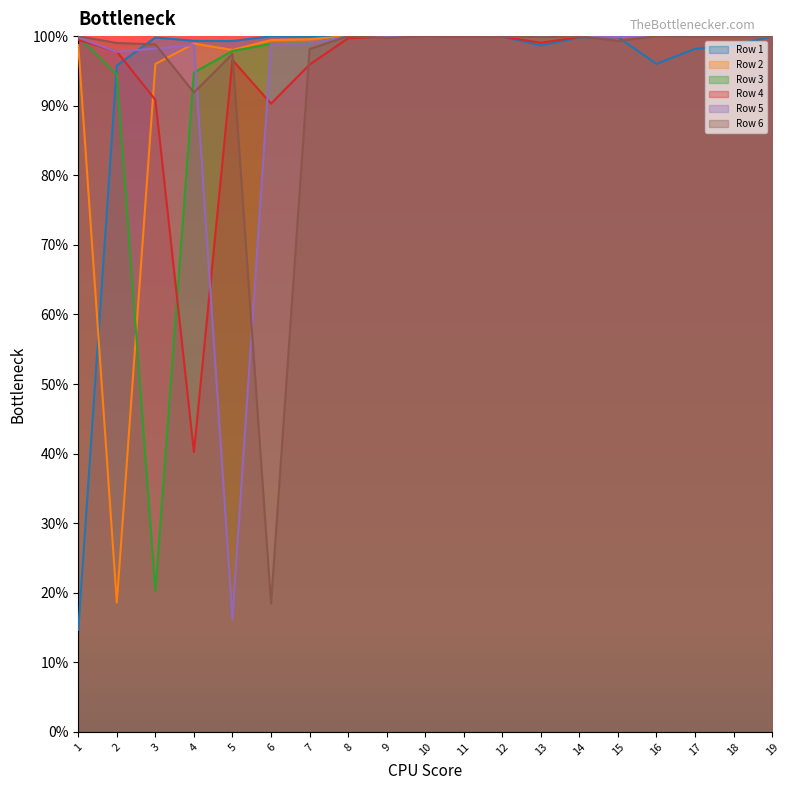

At which category does Row 2 reach its first local valley?

2